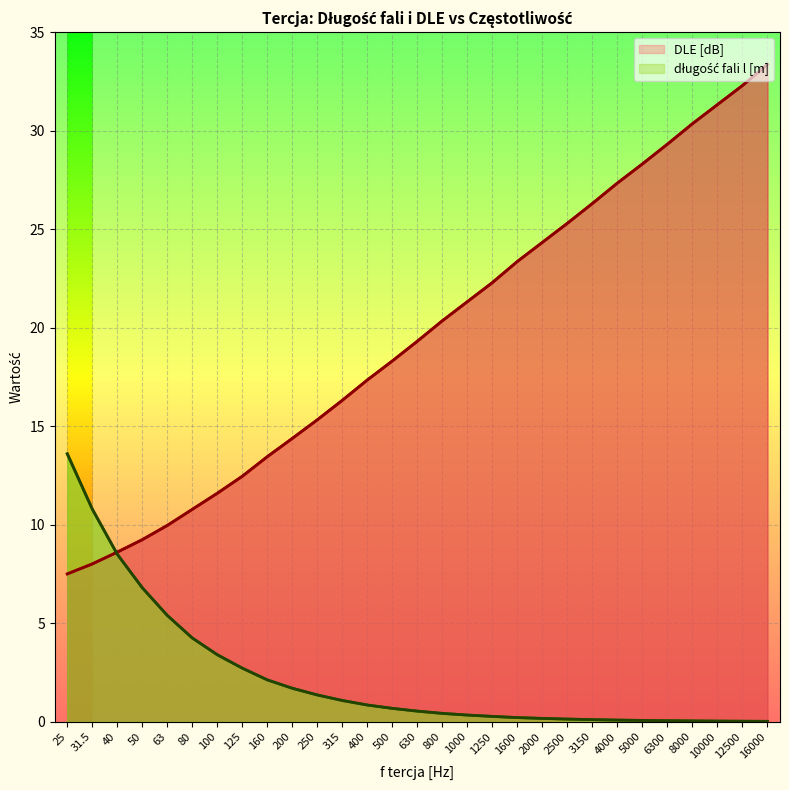

What is the average value of the długość fali l [m] series?

2.3